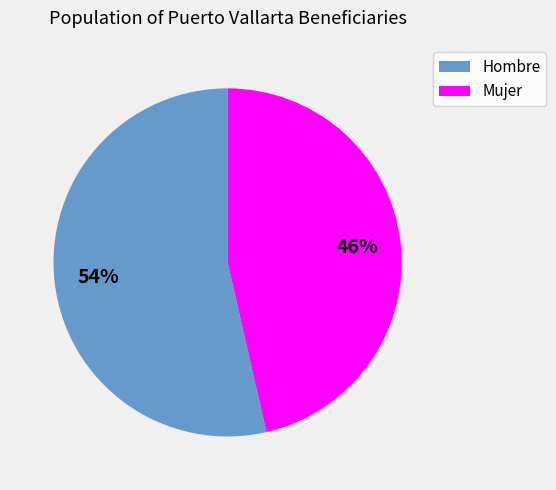

Which has a higher value, Mujer or Hombre?

Hombre